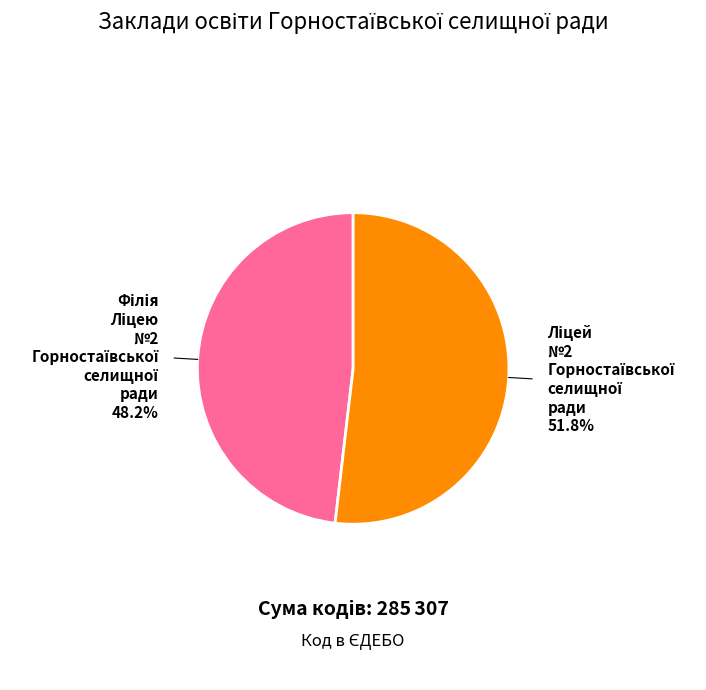

Is there any slice that represents more than half of the pie?

Yes